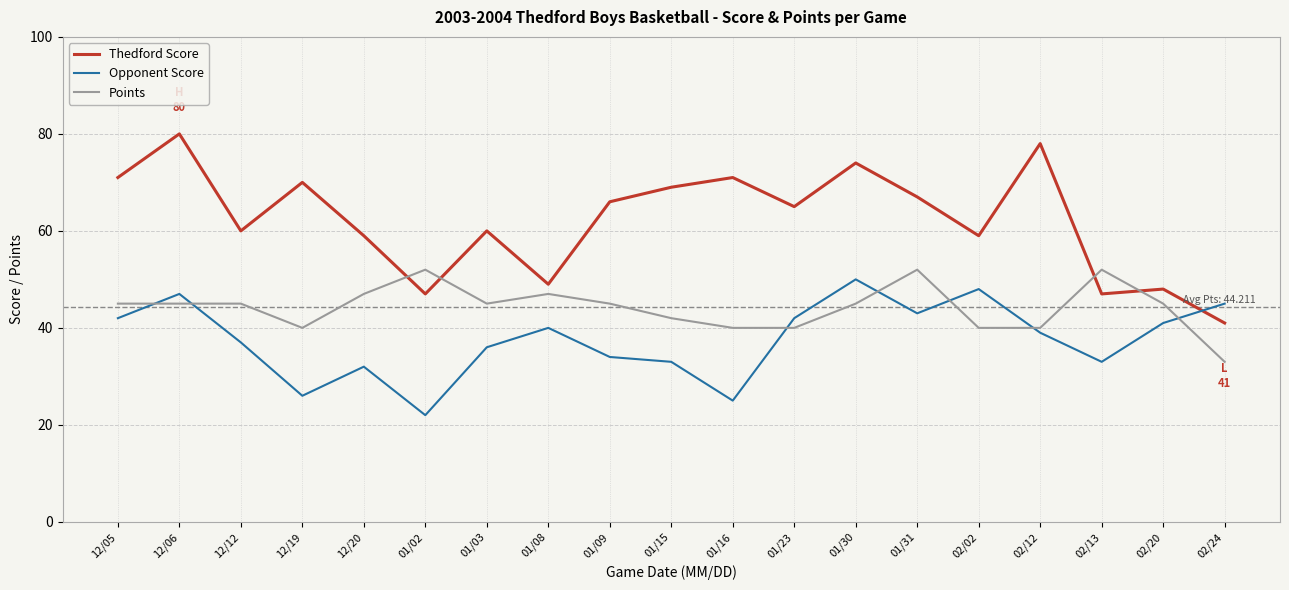

What is the sum of the Opponent Score values at 12/12 and 01/15?

70